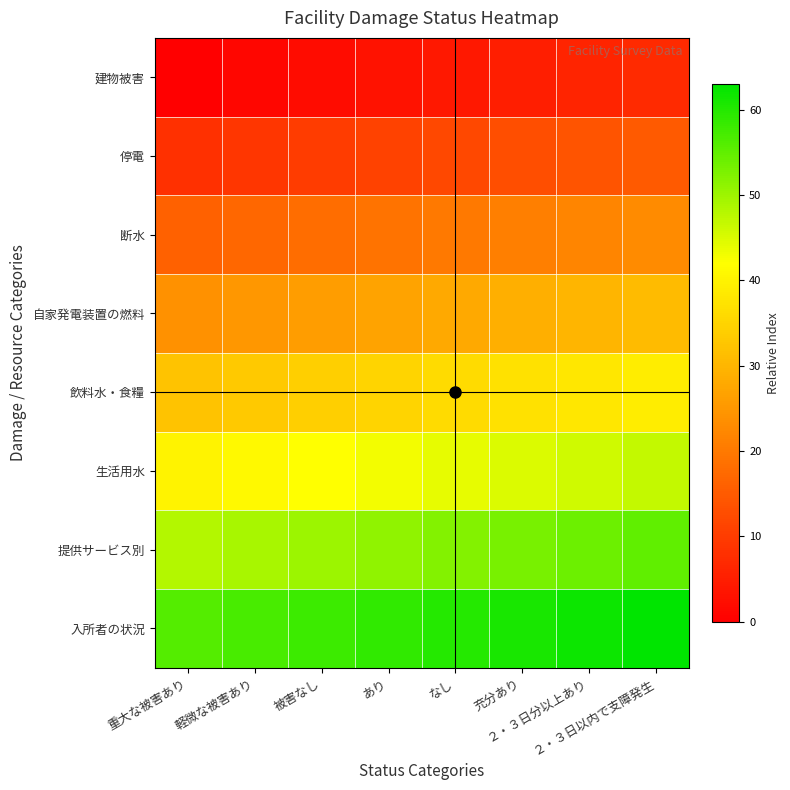

Rank the series by their maximum value, from lowest to highest.

建物被害, 停電, 断水, 自家発電装置の燃料, 飲料水・食糧, 生活用水, 提供サービス別, 入所者の状況